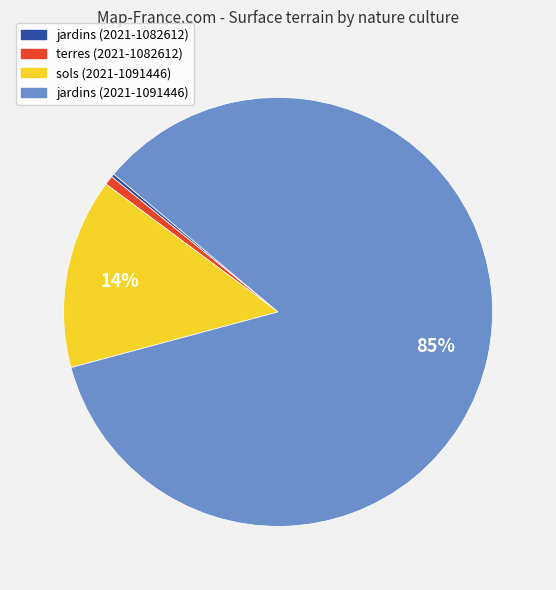

Which slice is the largest?

jardins (2021-1091446)